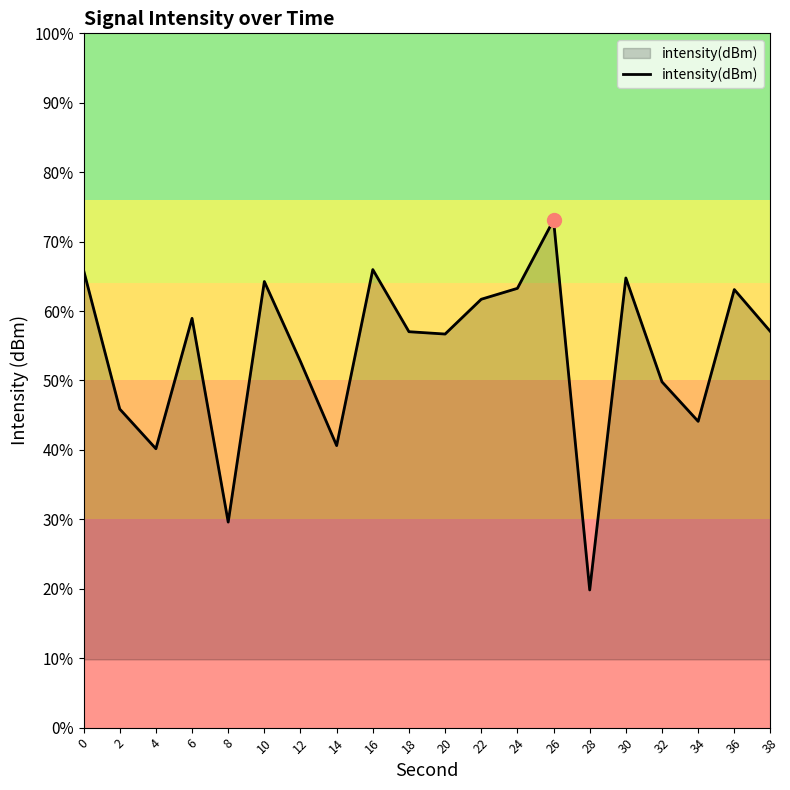

Reading left to right, transcribe all the data shown in this chart.

-127.1	-137.1	-139.9	-130.5	-145.2	-127.9	-133.6	-139.7	-127.0	-131.5	-131.7	-129.2	-128.4	-123.5	-150.1	-127.6	-135.1	-137.9	-128.5	-131.5